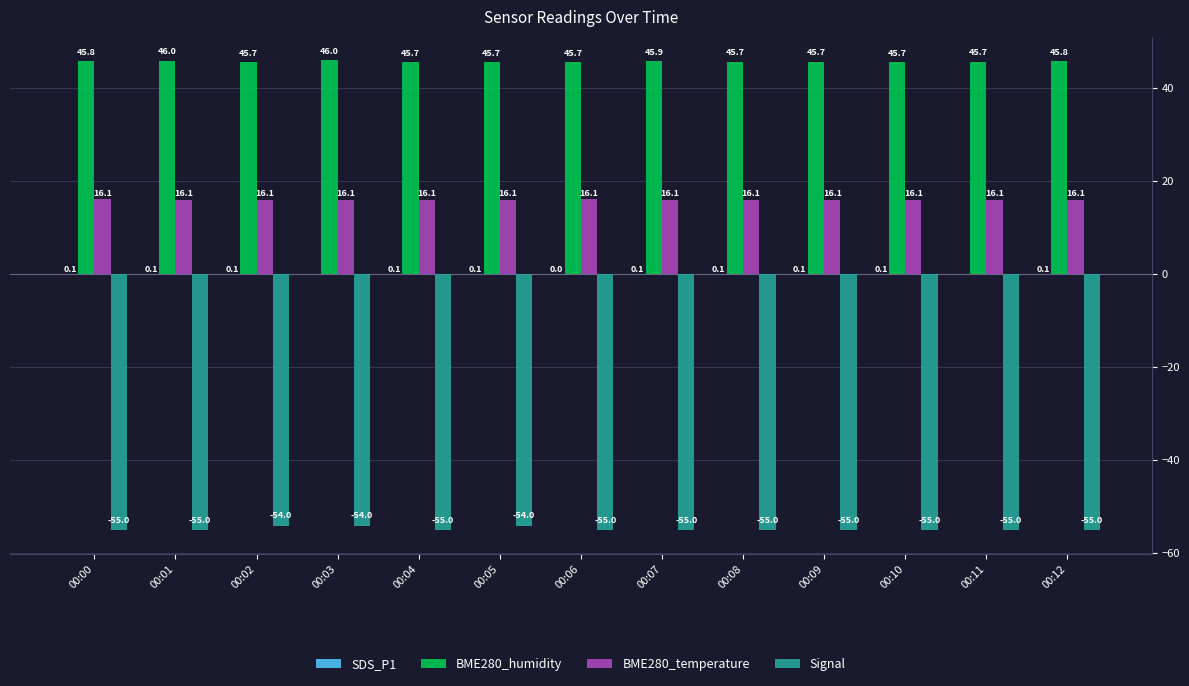

At which category is the sum across all series the highest?

00:03